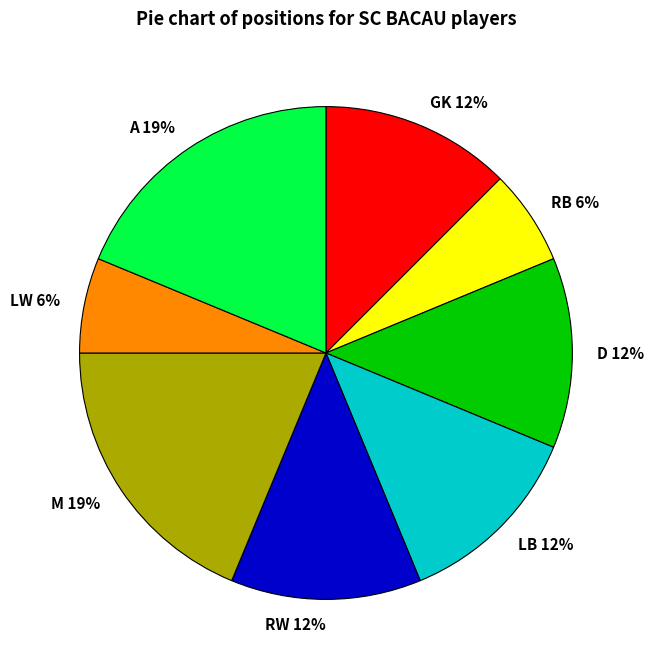

How many segments does this pie chart have?

8